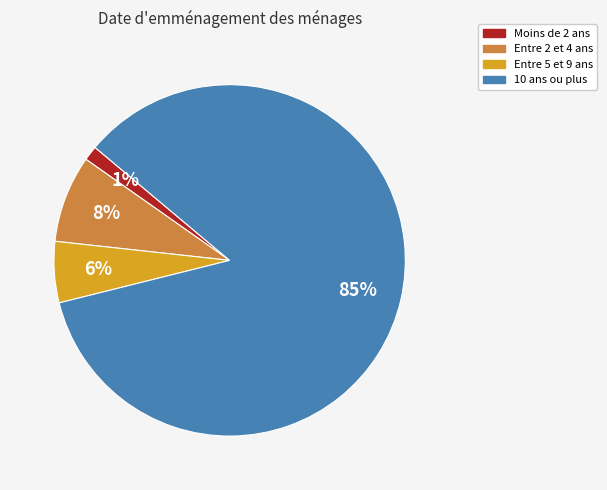

To the nearest percent, what is the average slice percentage?

25%